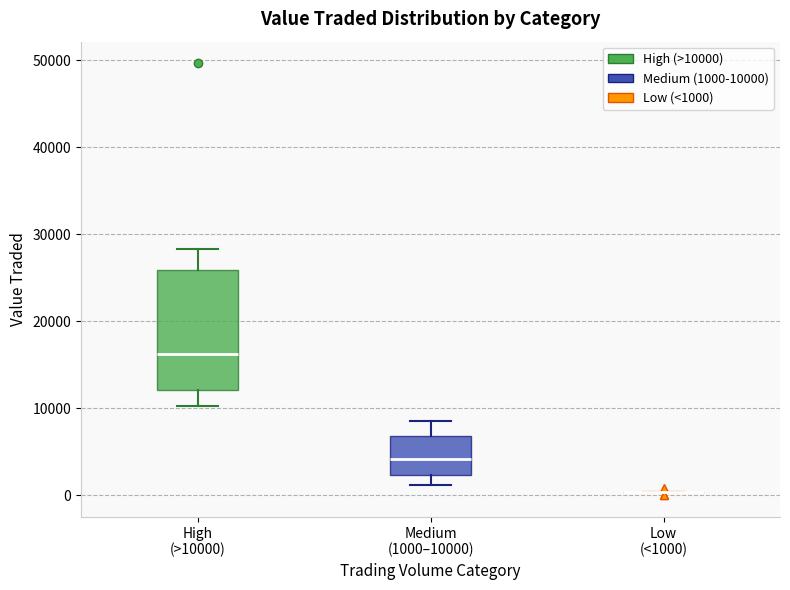

Where is the upper edge of the box for High (>10000) on the y-axis? The values are not printed on the chart, so give them approximately, as read against the axis.

26000